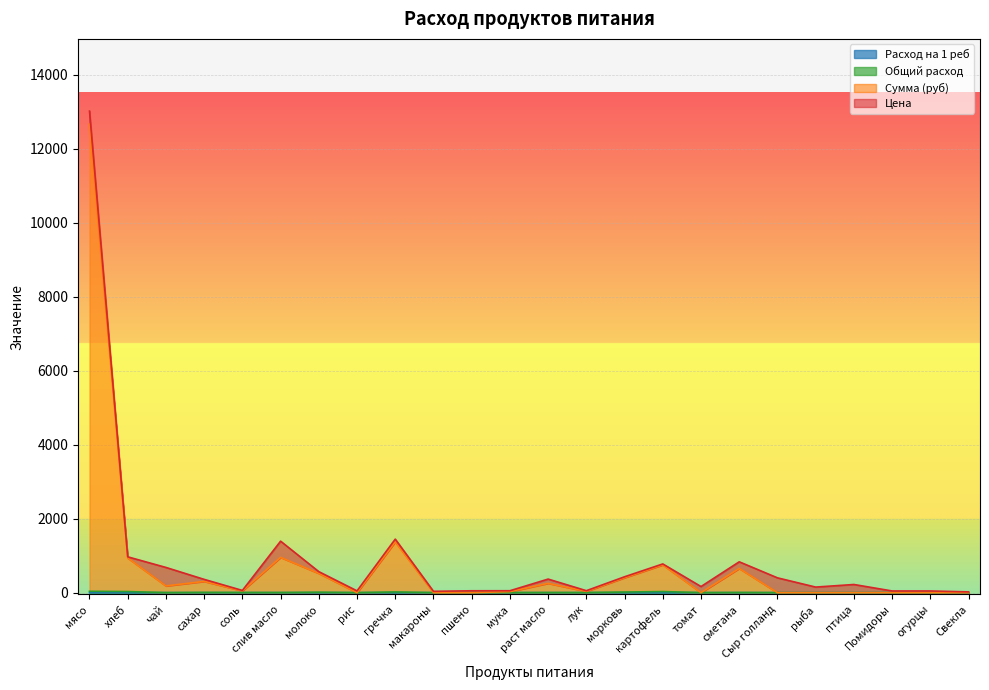

At which category is the sum across all series the highest?

мясо